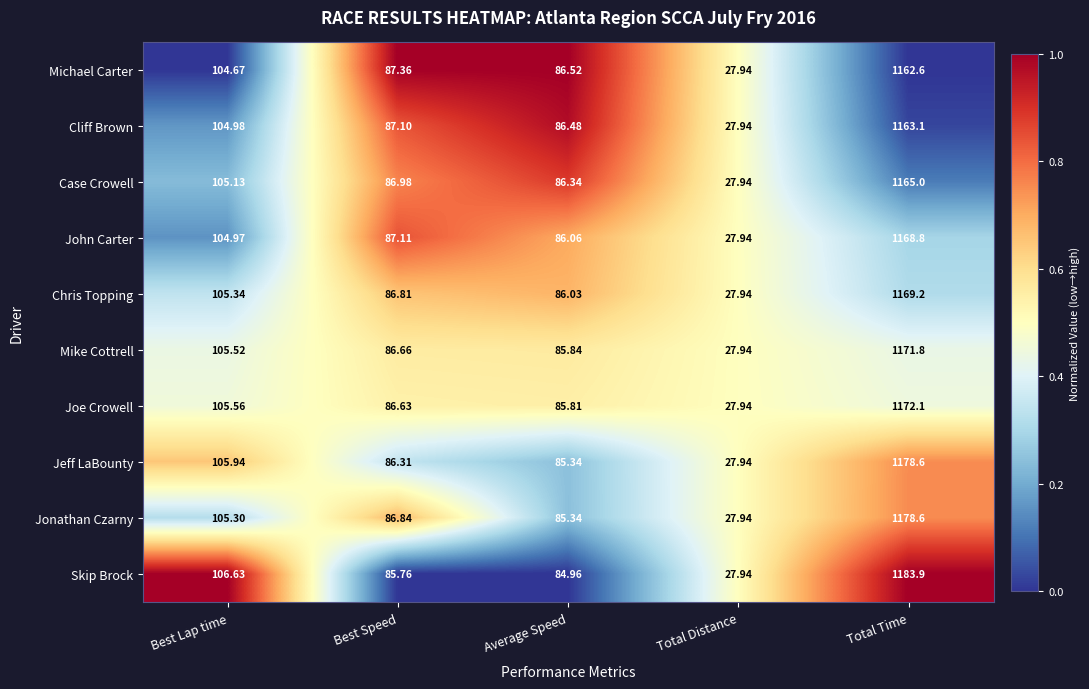

Which series has the widest spread of values?

Skip Brock